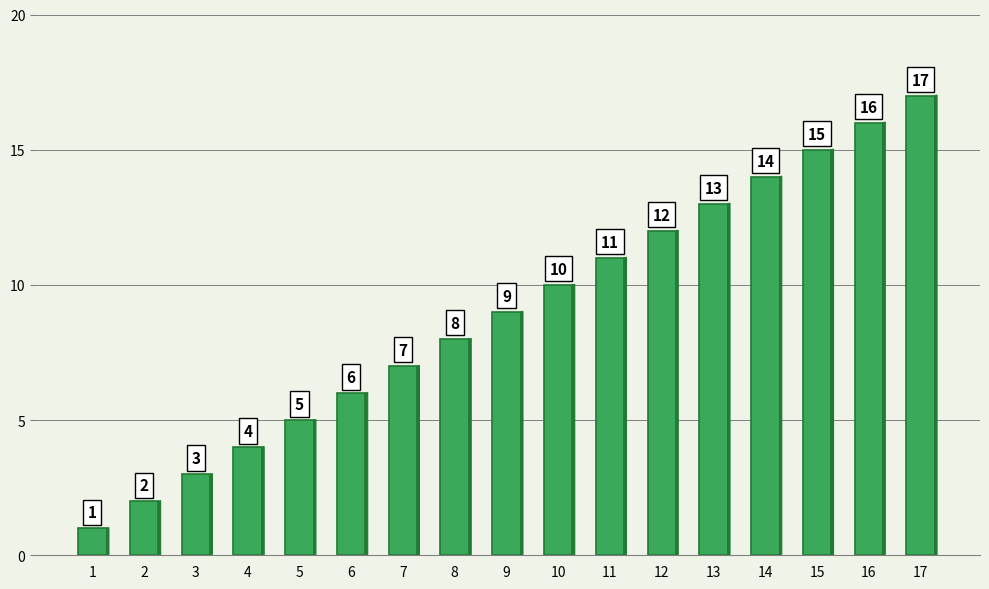

What is the average value?

9